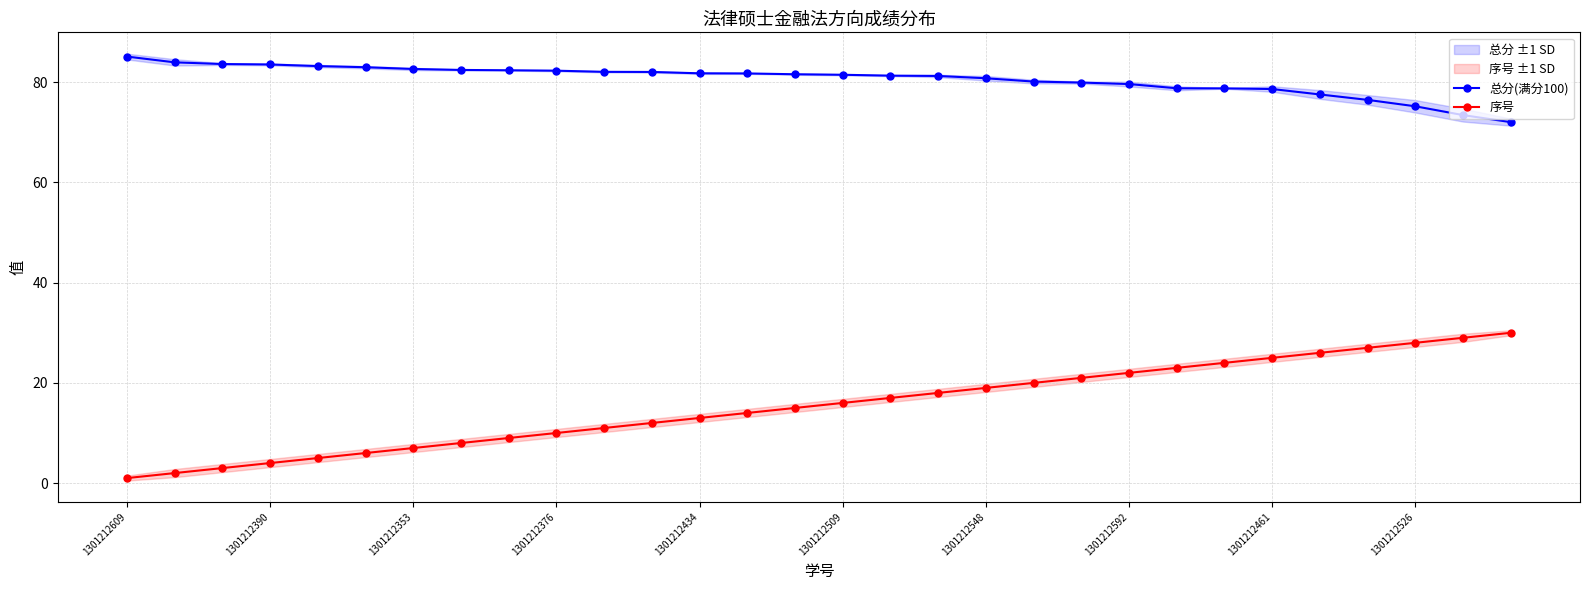

Rank the series by their maximum value, from highest to lowest.

总分(满分100), 序号